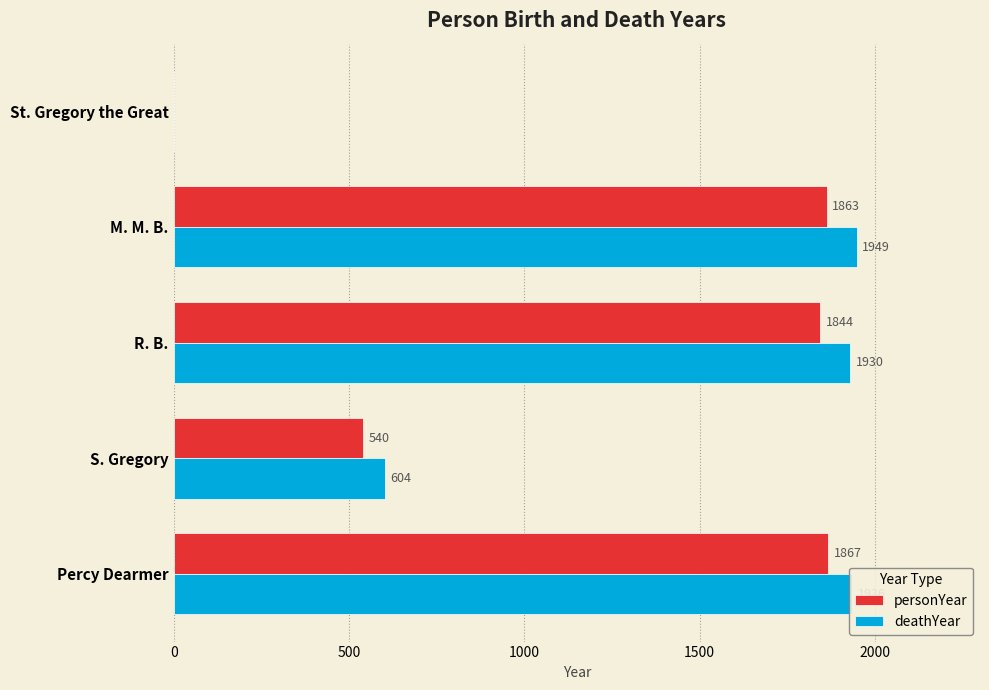

Is it true that personYear equals -811 at St. Gregory the Great?

False